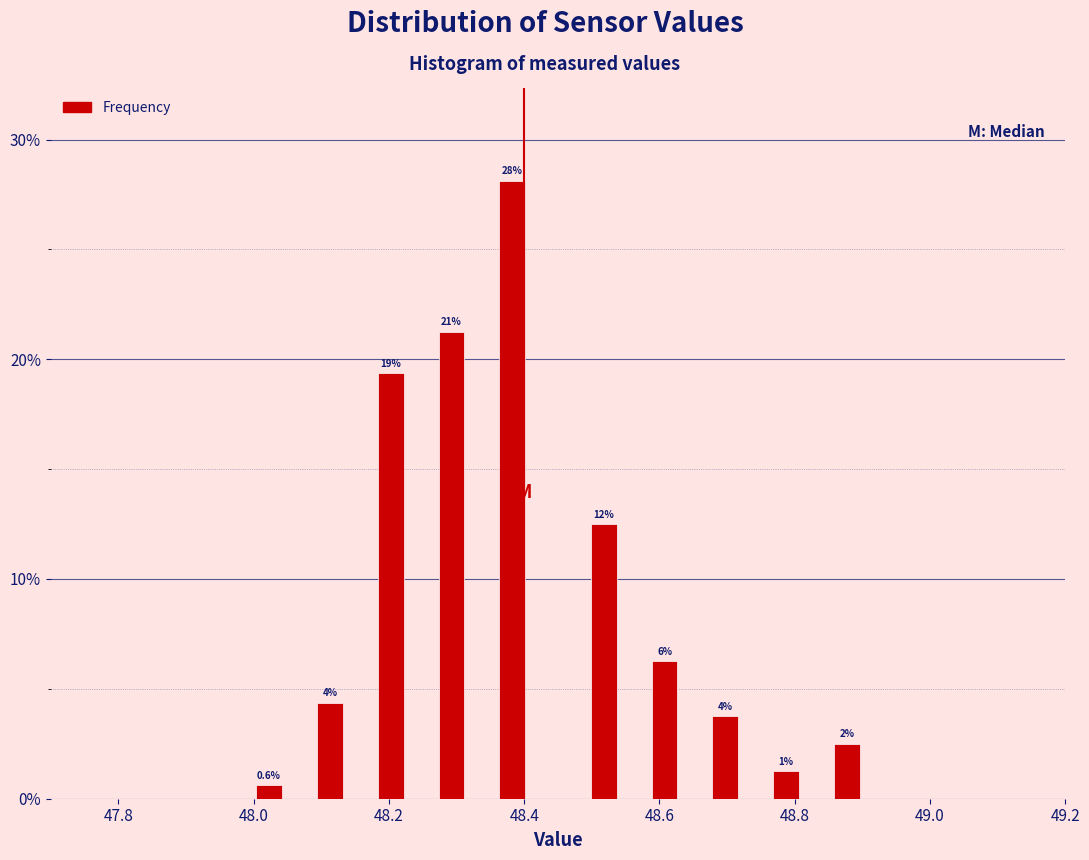

Around what value on the x-axis is the tallest bar? Give the approximate position of its centre, as read against the axis.

48.38